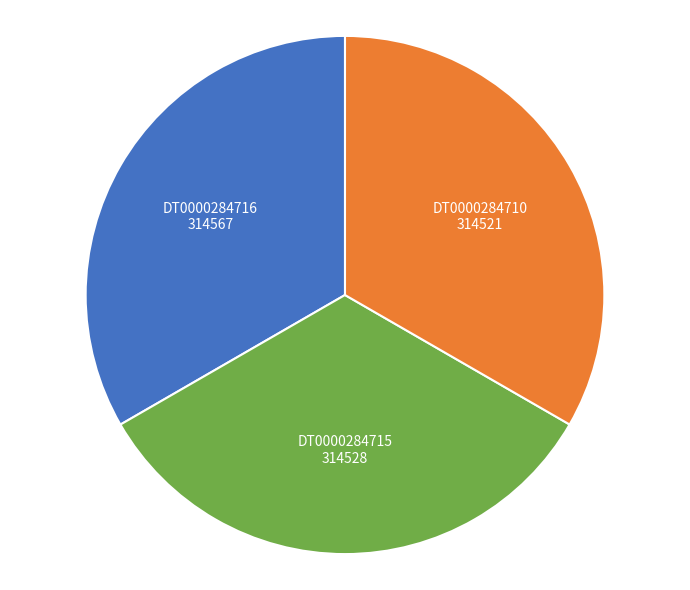

How many slices are in this pie chart?

3